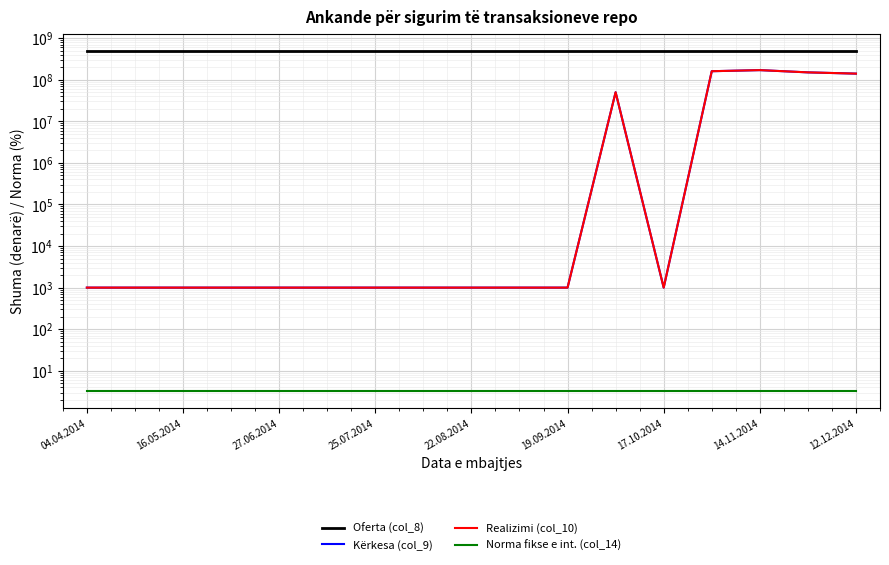

What is the total value across all series at 16.05.2014?

500002003.2